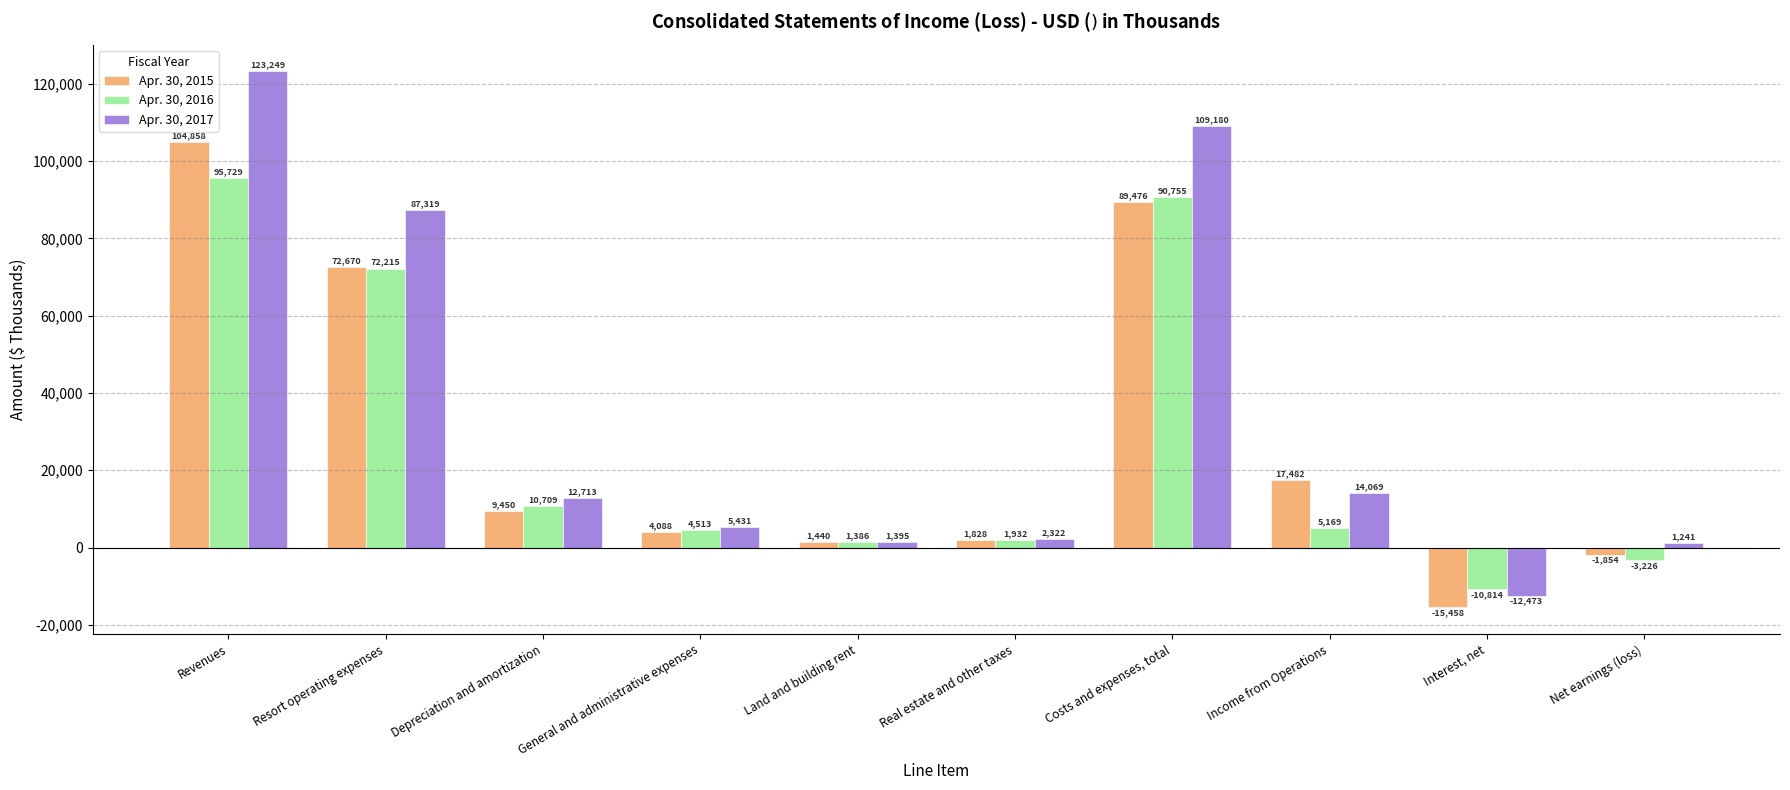

What is the total value across all series at Real estate and other taxes?

6082